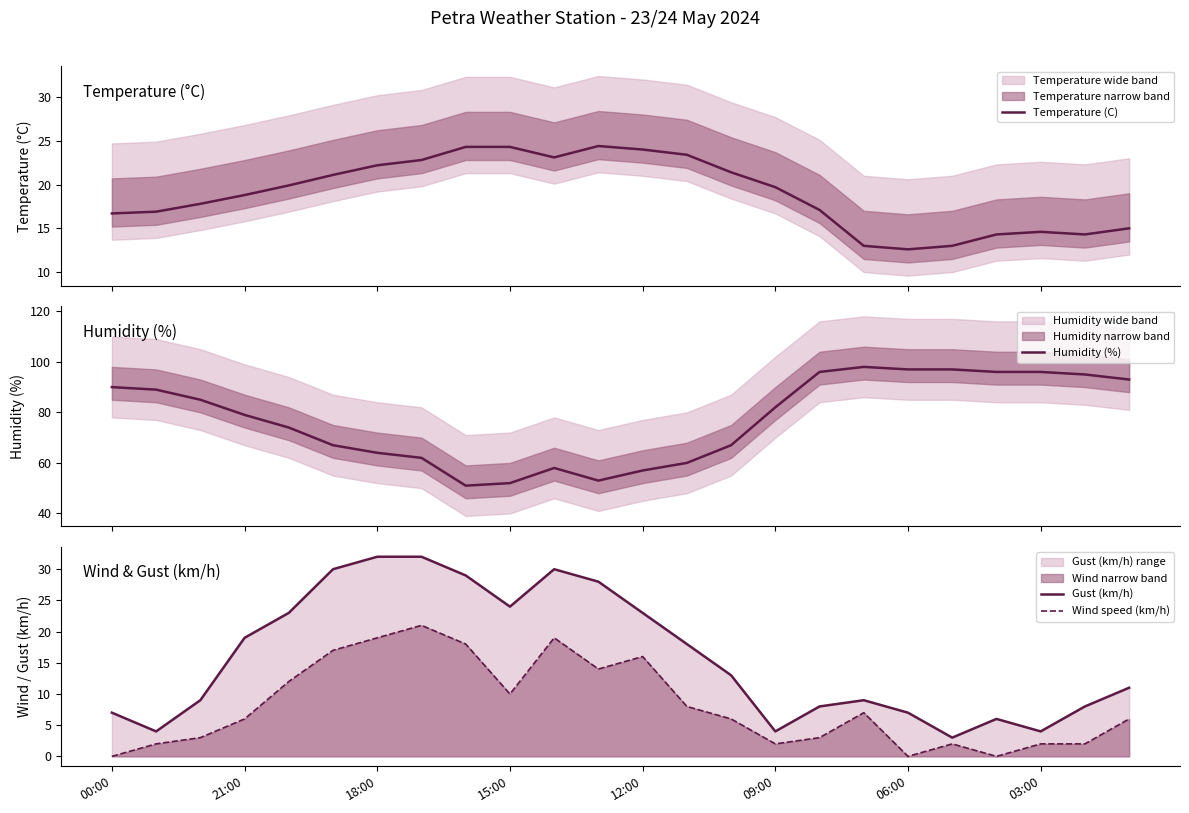

The Wind speed (km/h) series shows 0 at 00:00. True or false?

True